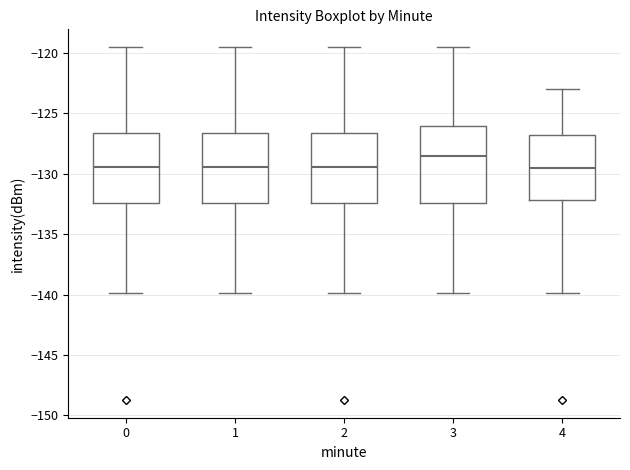

Where is the lower edge of the box at x = 4 on the y-axis? The values are not printed on the chart, so give them approximately, as read against the axis.

-132.0